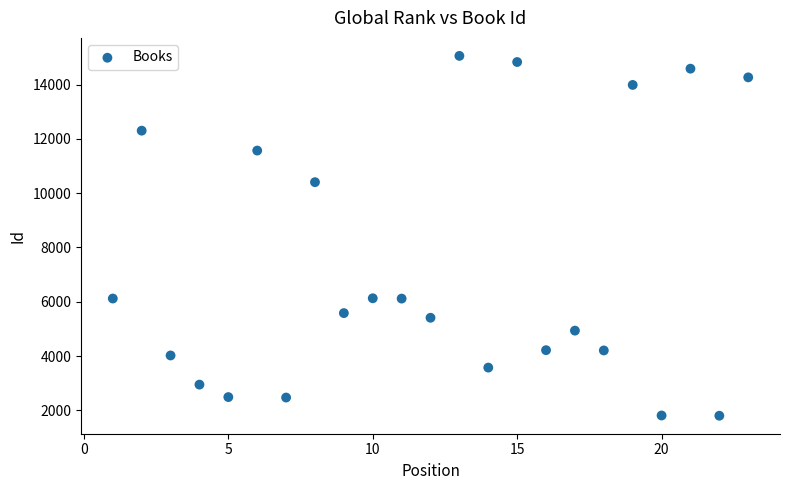

What Y value in the scatter plot is closest to 8429?

10405